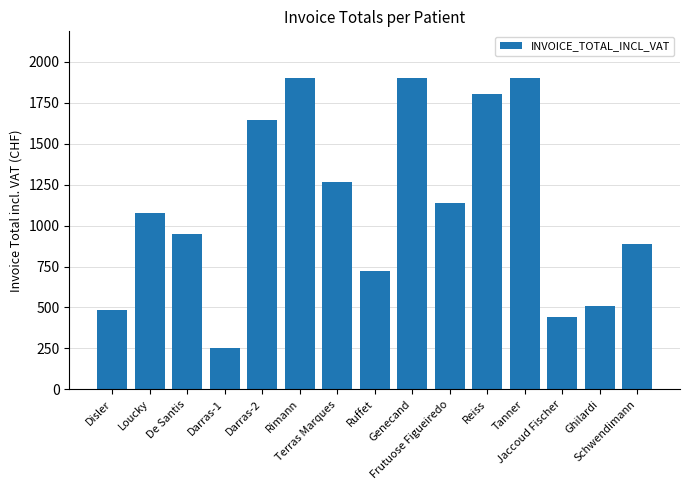

What is the average value?

1125.6